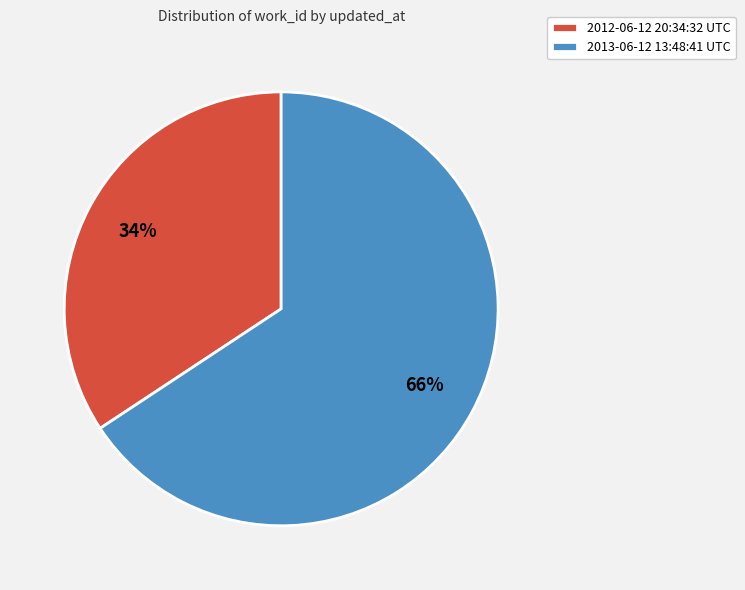

To the nearest percent, what portion does 2012-06-12 20:34:32 UTC represent?

34%